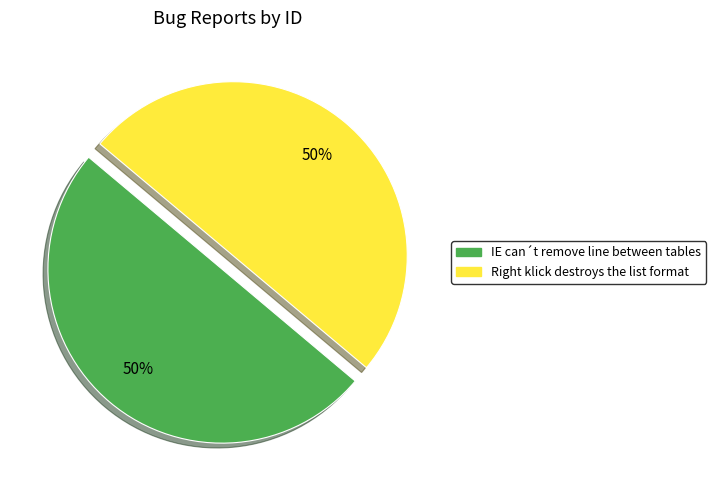

How many slices are in this pie chart?

2